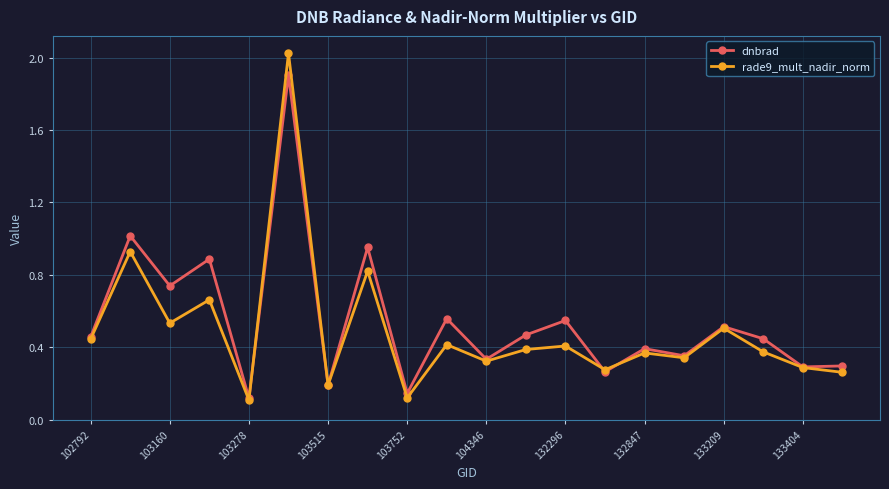

What is the highest value of the dnbrad series?

1.9